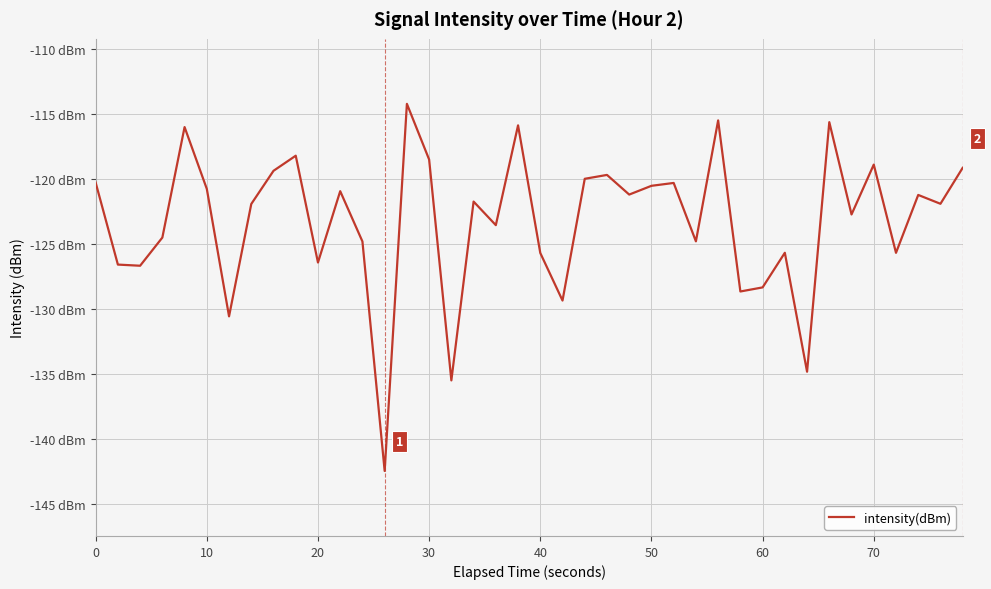

Does the chart have visible grid lines?

Yes